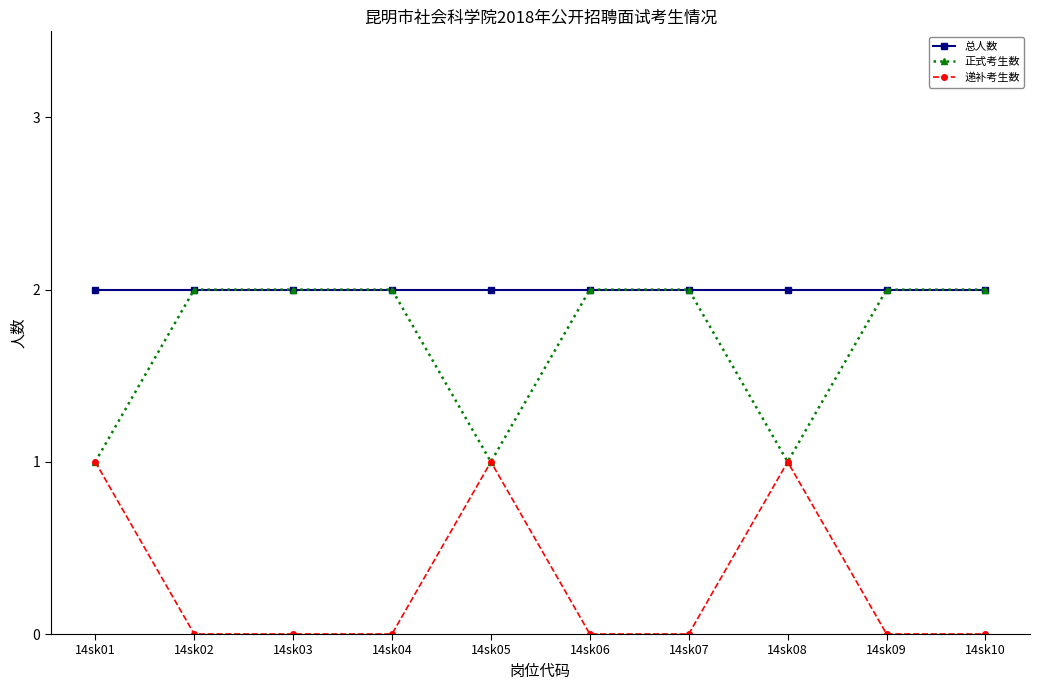

True or false: 正式考生数 has a value of 0 at 14sk01.

False